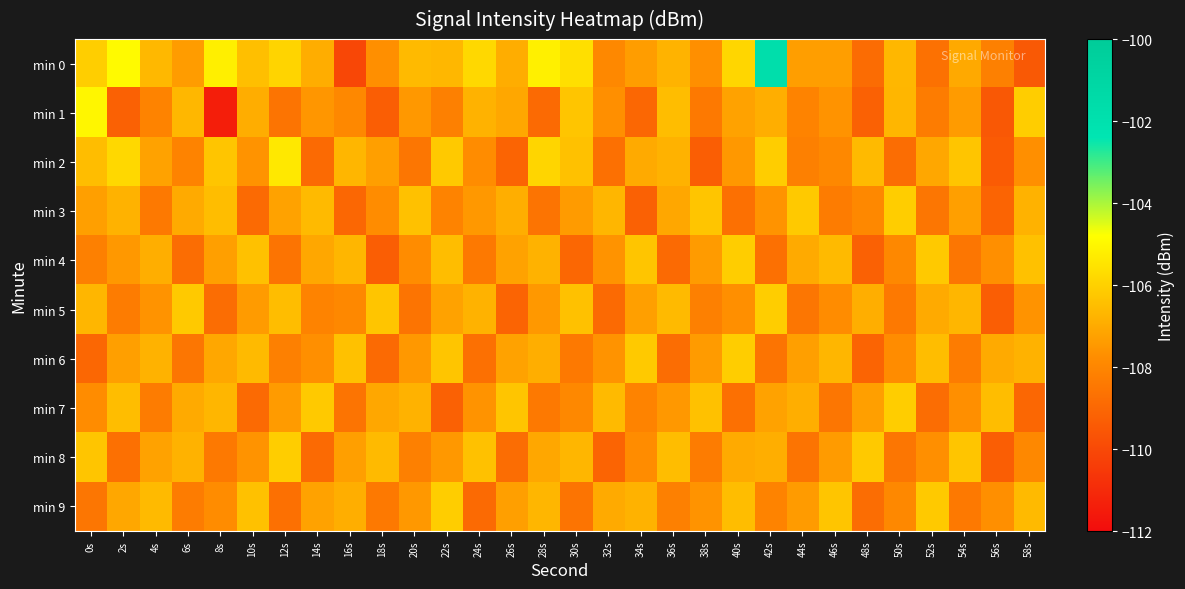

Which series has the largest total across all categories?

min 0